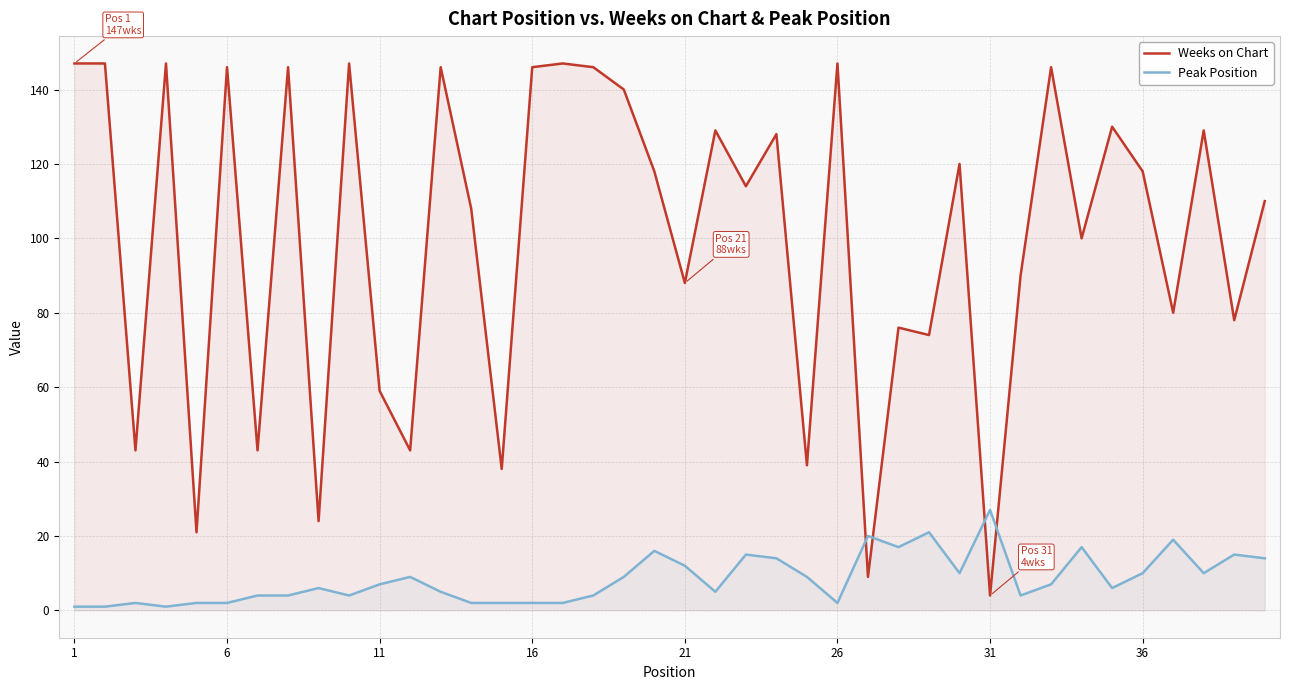

Which series ends up on top after the final intersection of Peak Position and Weeks on Chart?

Weeks on Chart